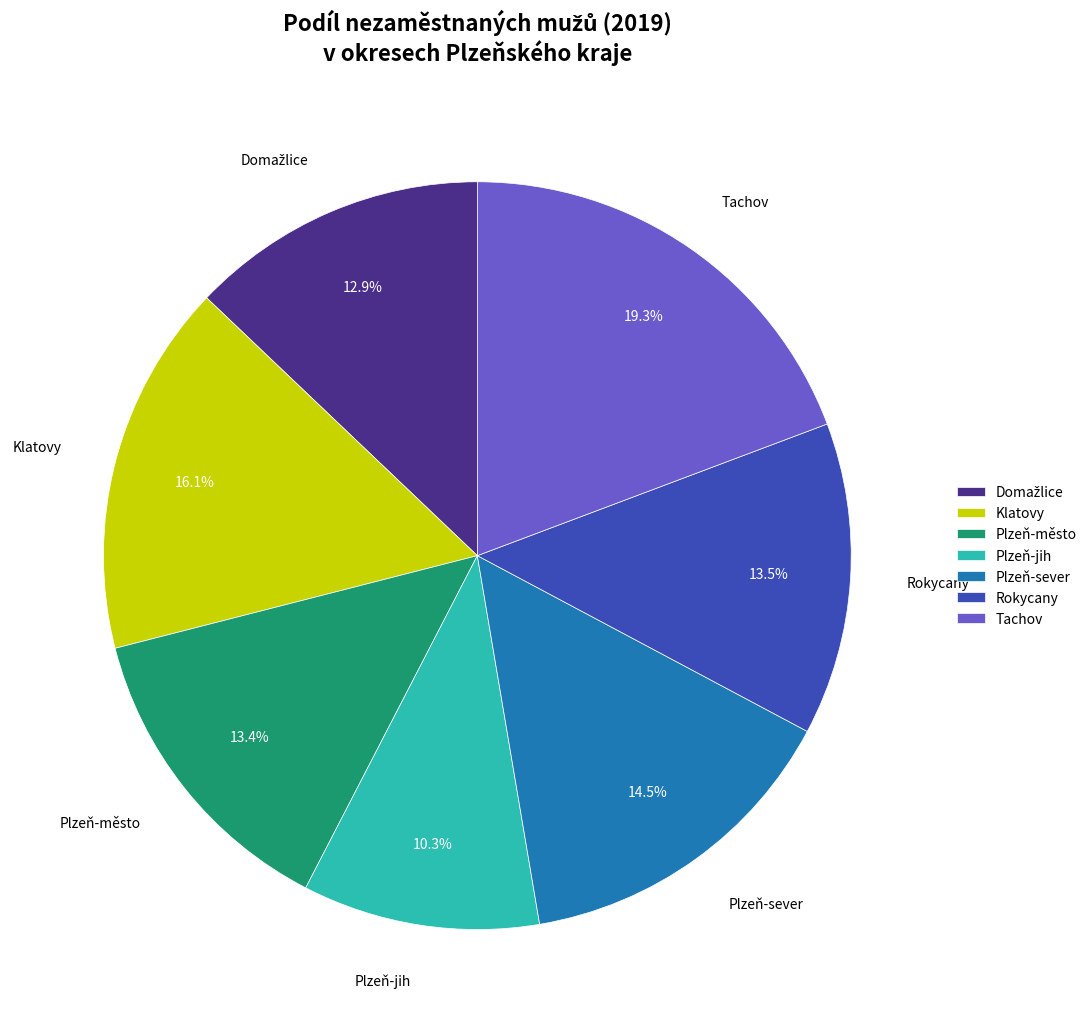

How much of the chart is everything except Plzeň-město?

86.6%